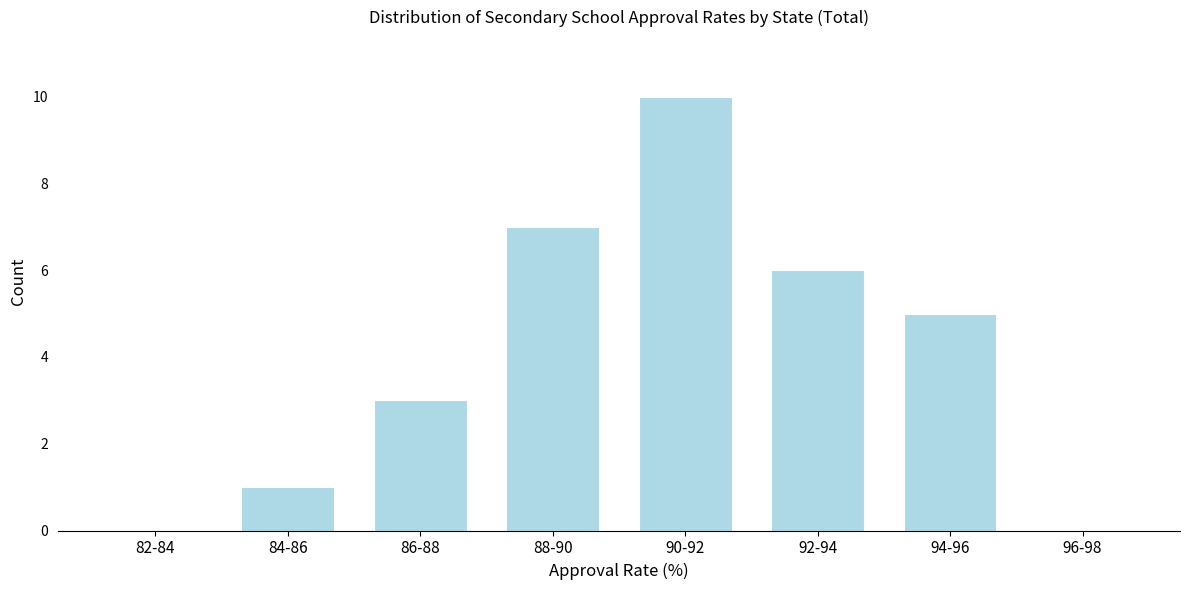

Reading left to right, extract all data points from this chart.

82-84=0	84-86=1	86-88=3	88-90=7	90-92=10	92-94=6	94-96=5	96-98=0